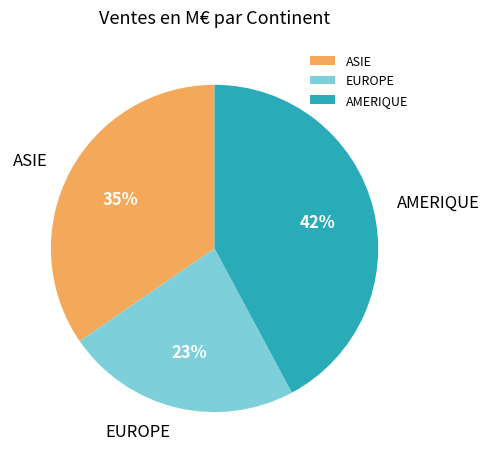

Approximately how many times larger is the value at ASIE compared to AMERIQUE?

0.8